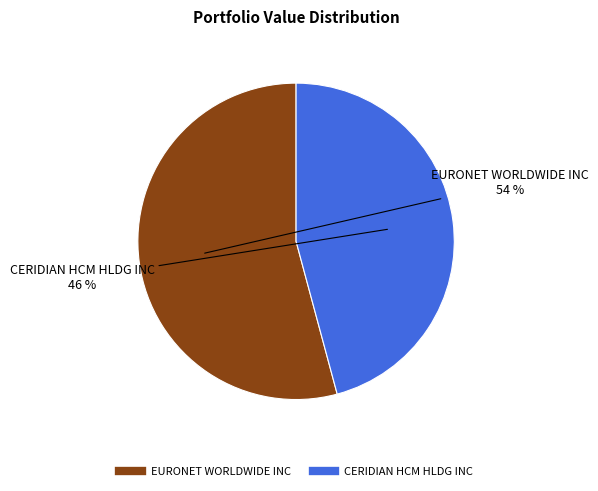

Which slice is the smallest?

CERIDIAN HCM HLDG INC